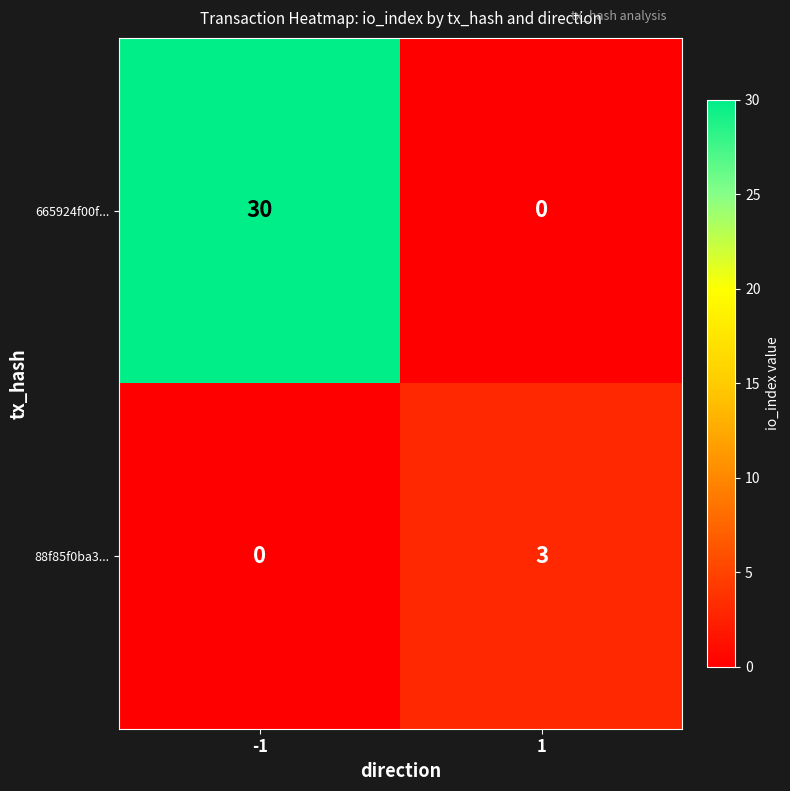

At -1, list the series in order from smallest to largest.

88f85f0ba3..., 665924f00f...